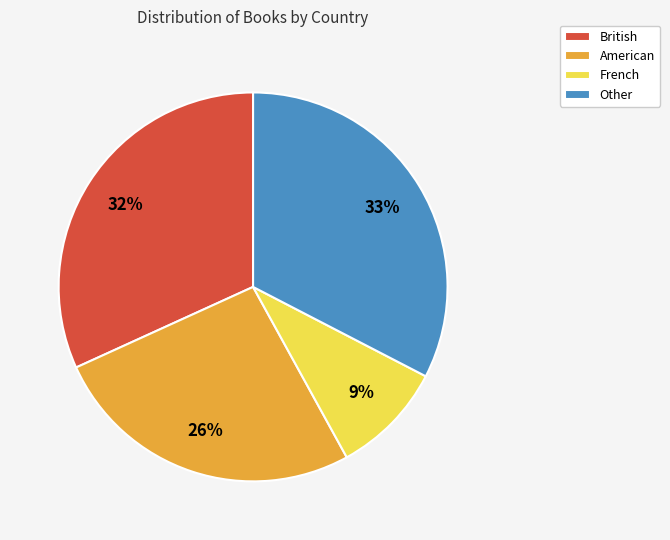

Rank the categories by value from lowest to highest.

French, American, British, Other